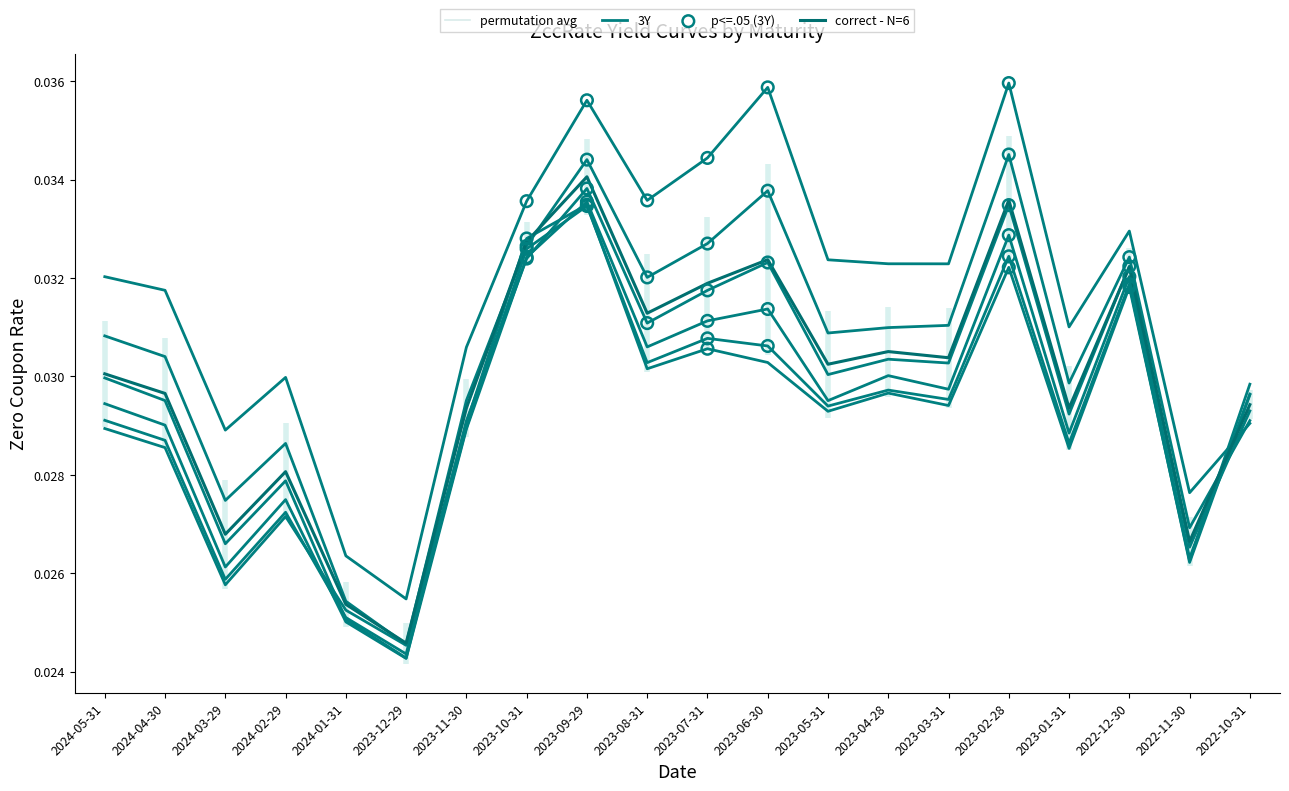

Which series reaches the maximum Y coordinate?

3Y